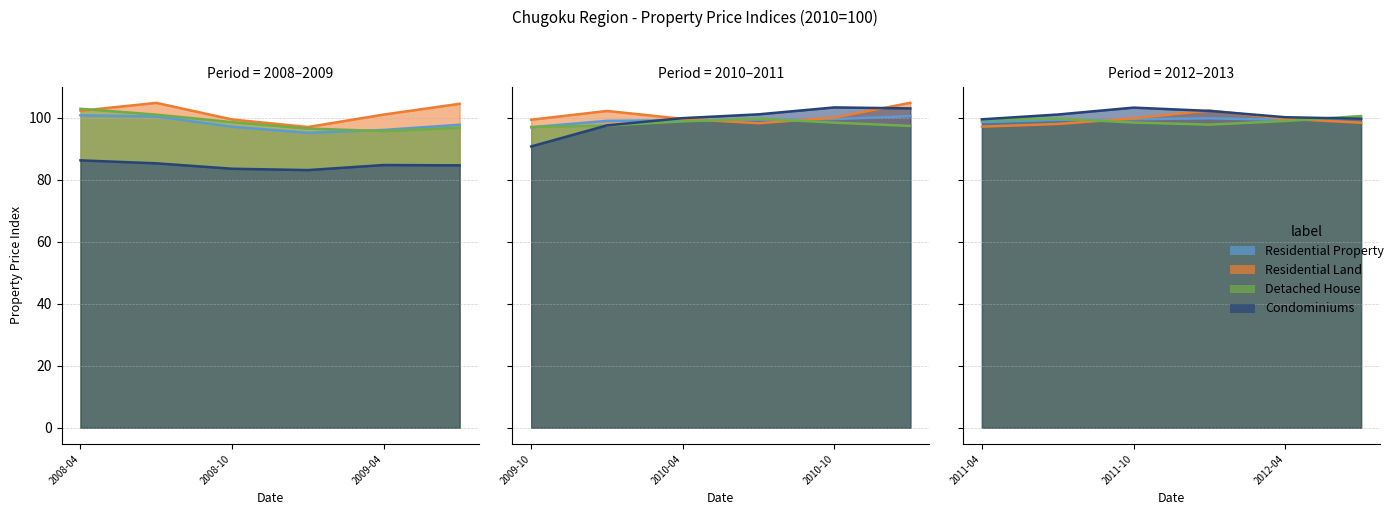

Between which two adjacent categories do Condominiums and Residential Property first intersect?

6 and 7